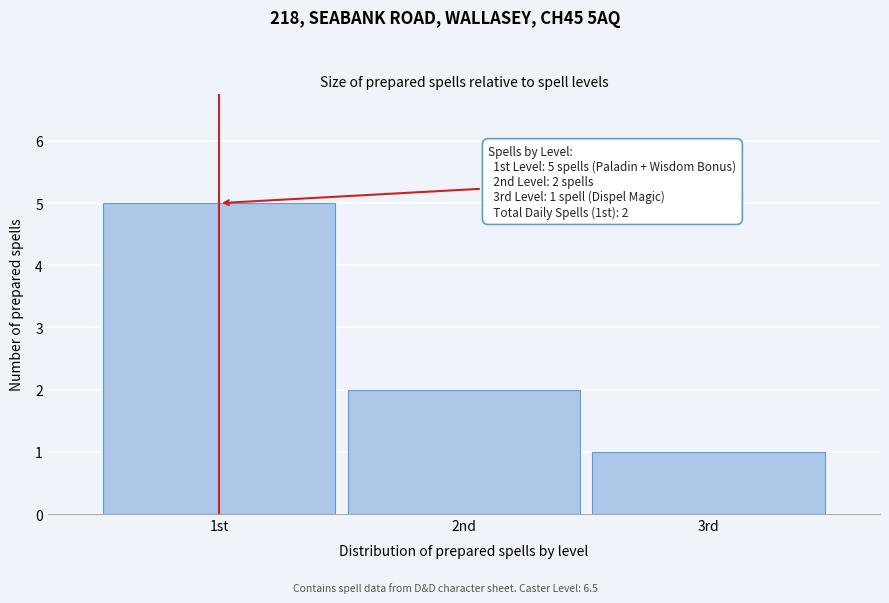

Reading left to right, transcribe all the data shown in this chart.

1st=5	2nd=2	3rd=1